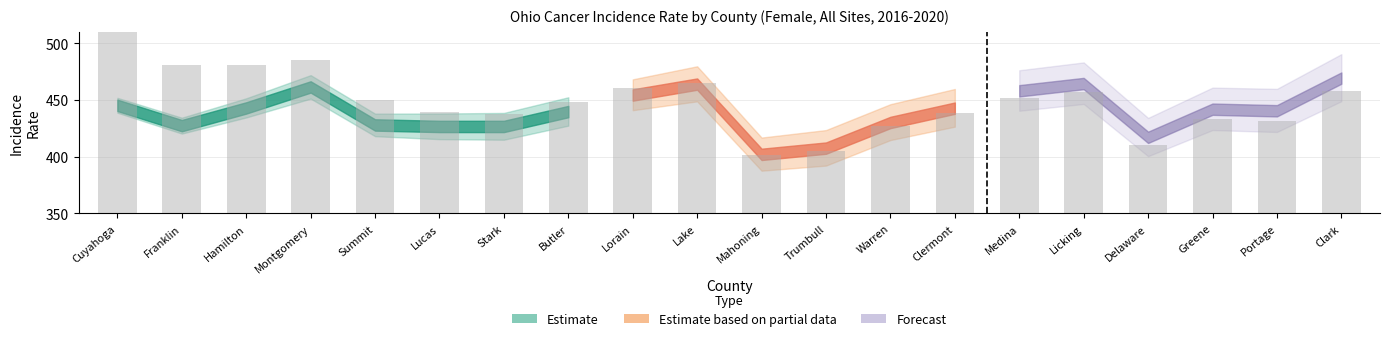

Which label corresponds to the smallest value in the chart?

Mahoning